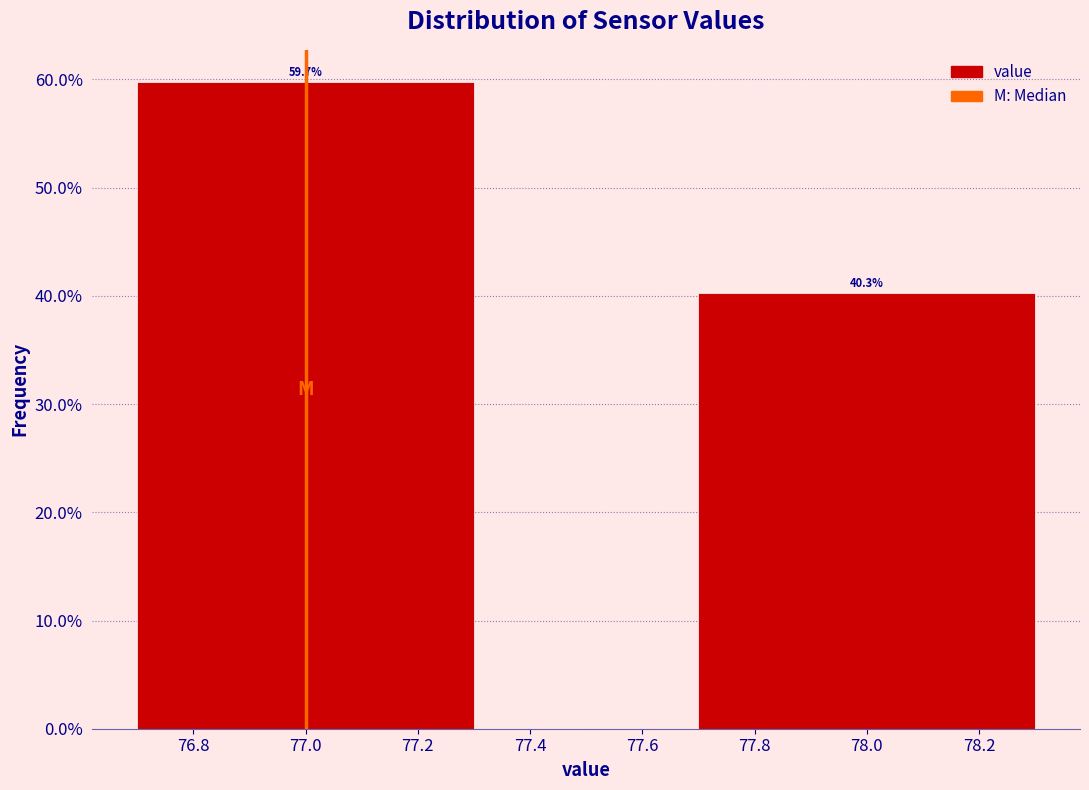

Reading left to right, what are all the values shown in this chart?

59.7	40.3